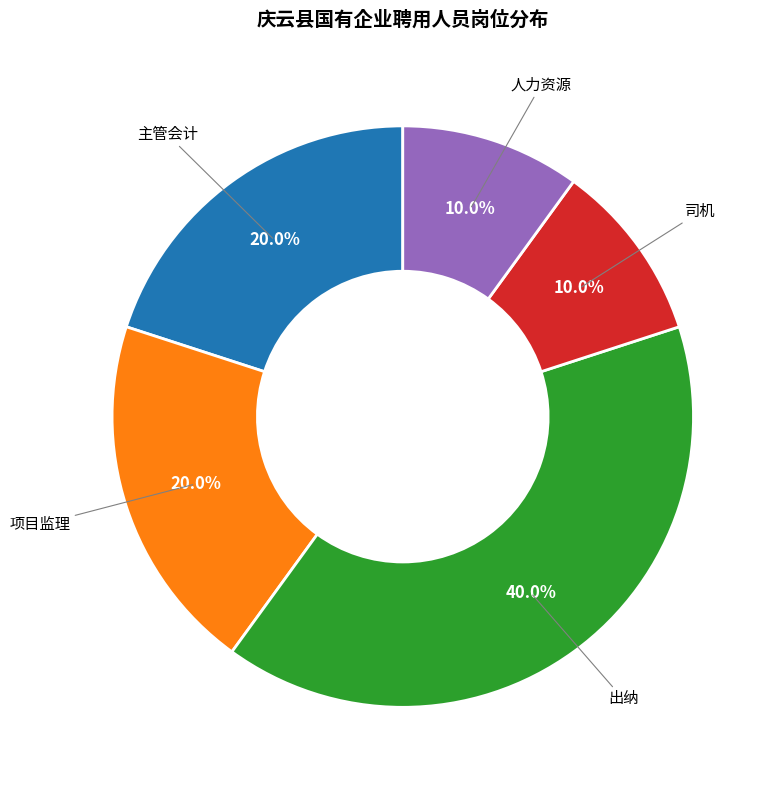

Is there any slice that represents more than half of the pie?

No